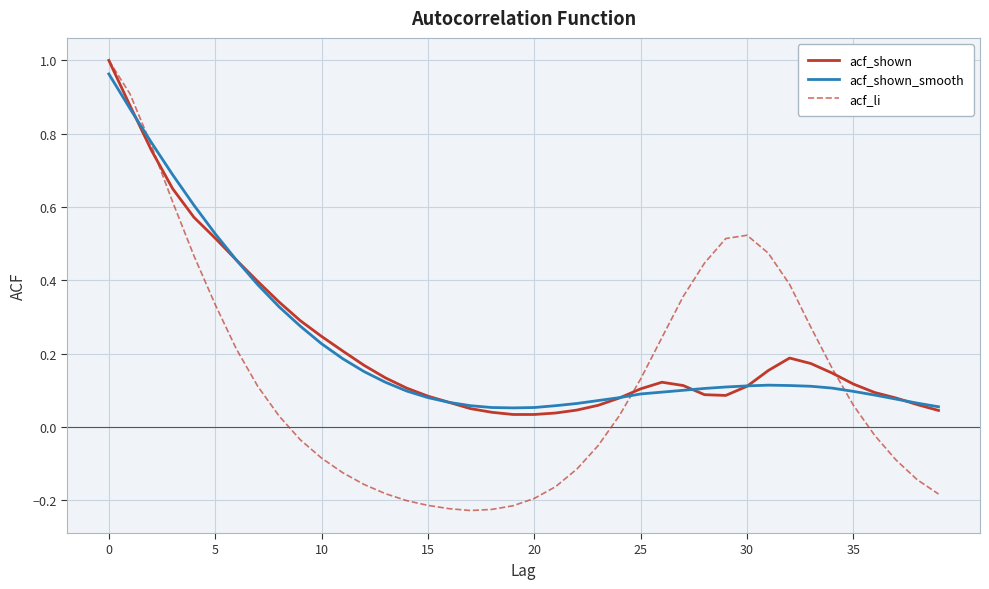

Is this an area chart (filled region under the line)?

No